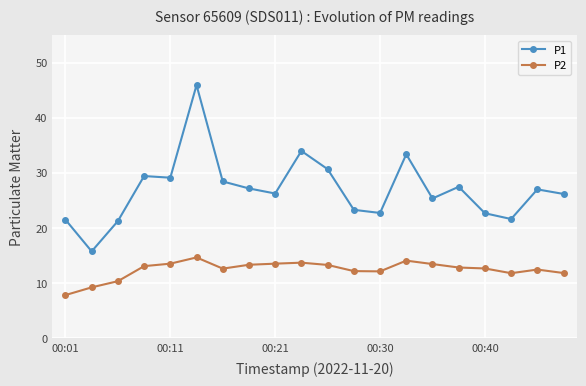

What are all the series names shown in the legend?

P1, P2